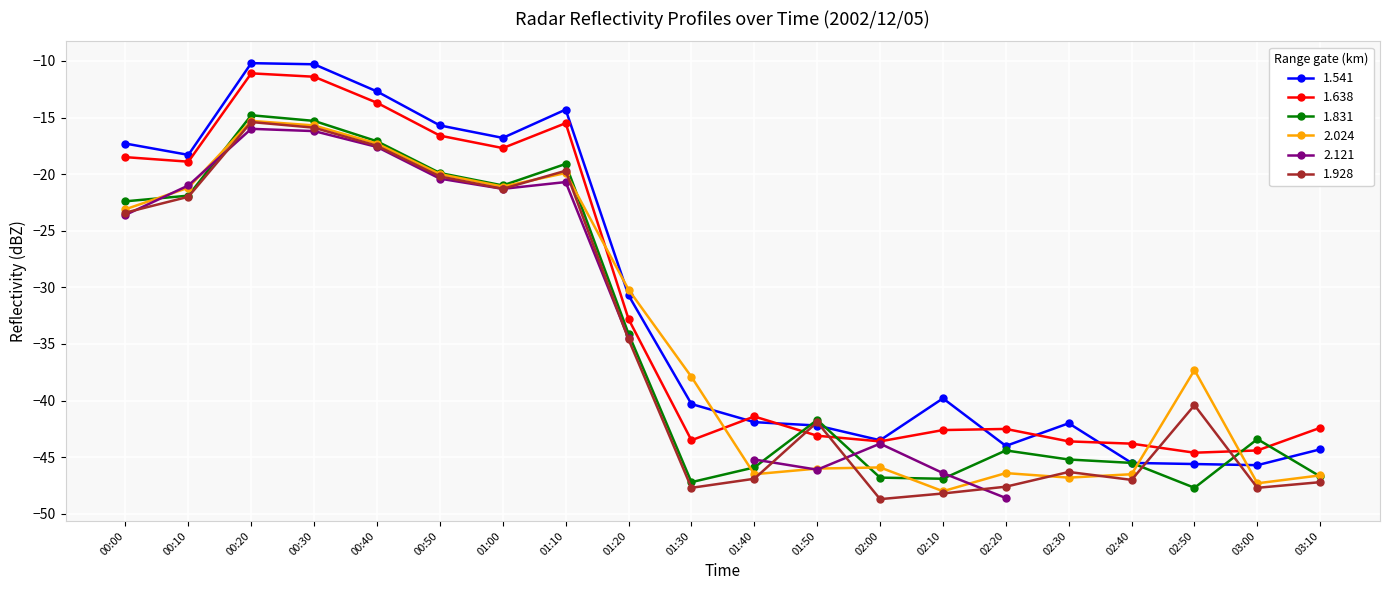

How many times do 1.541 and 2.024 cross each other?

4